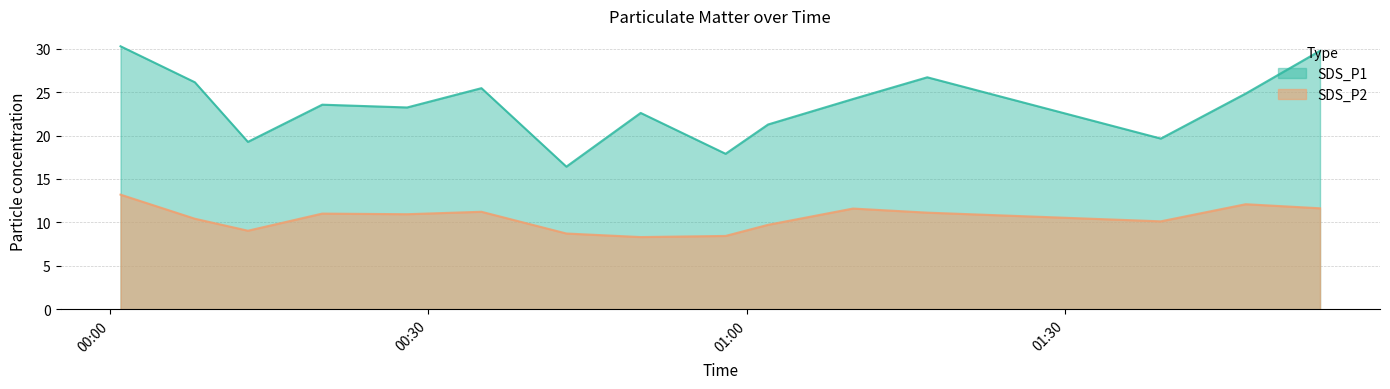

Rank the categories by SDS_P2 value from highest to lowest.

2021/07/27 00:01, 2021/07/27 01:47, 2021/07/27 01:54, 2021/07/27 01:10, 2021/07/27 00:35, 2021/07/27 01:17, 2021/07/27 00:20, 2021/07/27 00:28, 2021/07/27 00:08, 2021/07/27 01:39, 2021/07/27 01:02, 2021/07/27 00:13, 2021/07/27 00:43, 2021/07/27 00:58, 2021/07/27 00:50